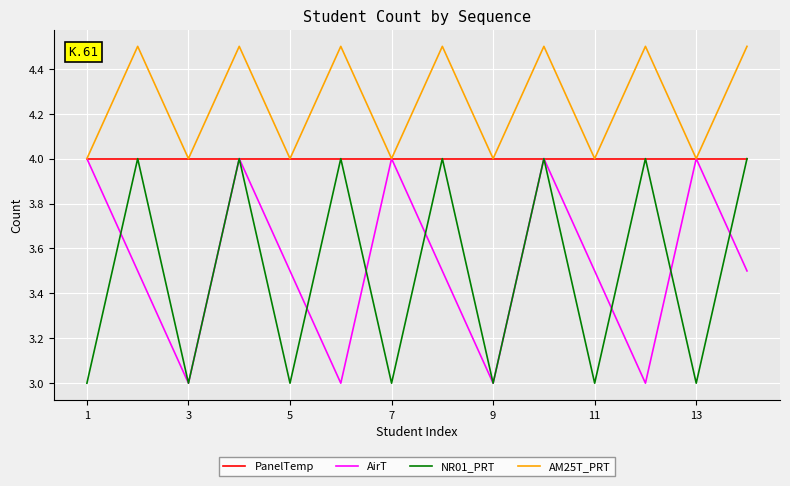

True or false: AM25T_PRT and NR01_PRT cross at least once.

False